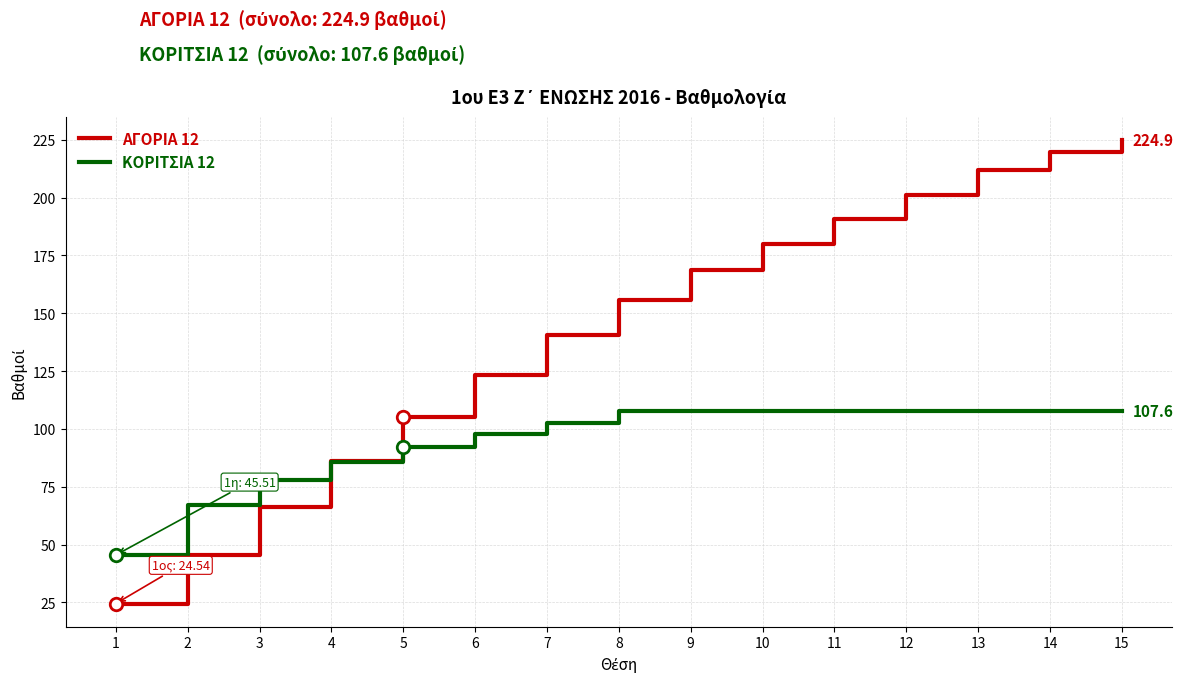

What is the spread (max minus min) of values at 3?

11.9